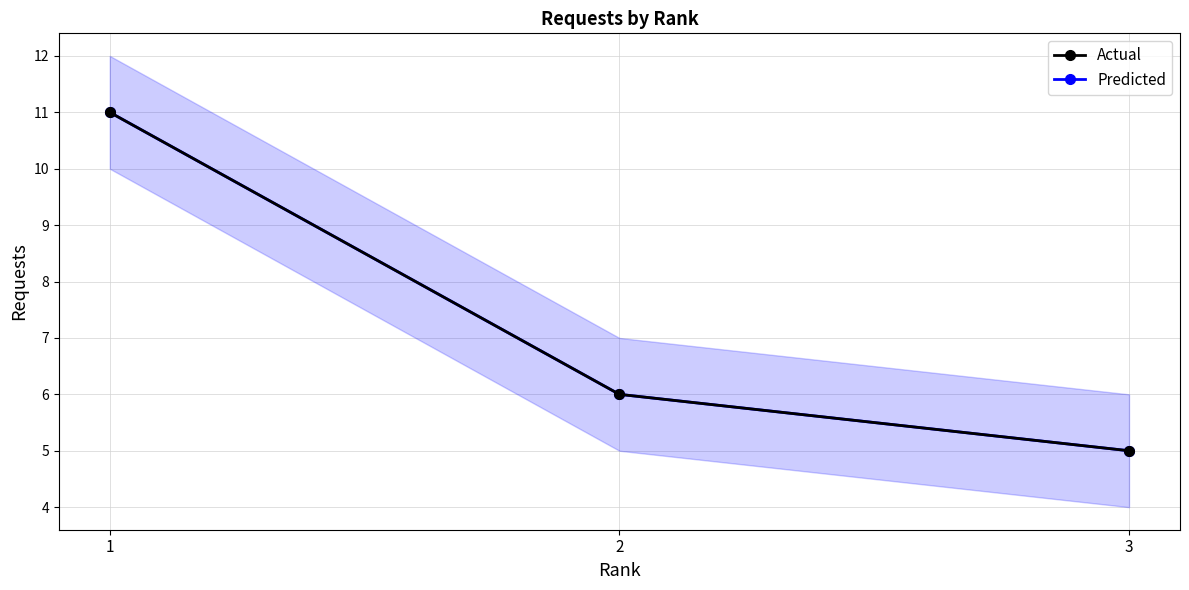

Is this an area chart (filled region under the line)?

No